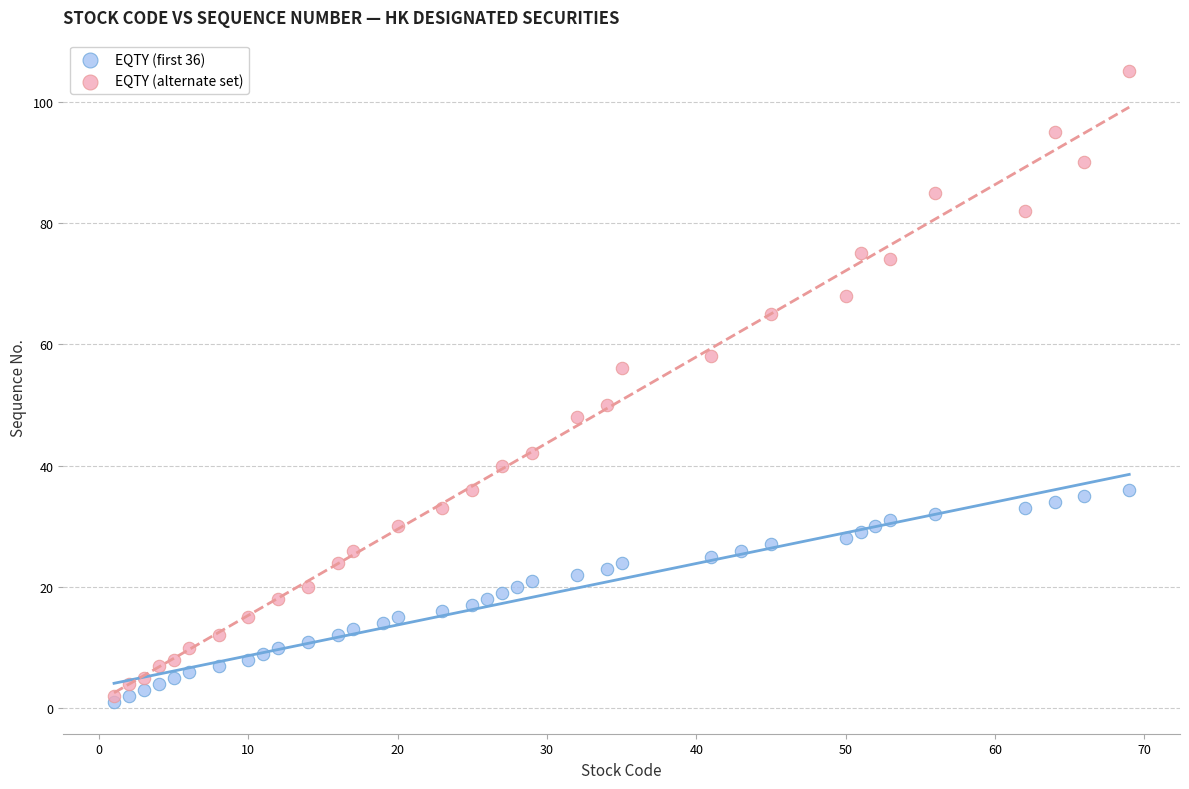

Which series reaches the maximum Y coordinate?

EQTY (alternate set)